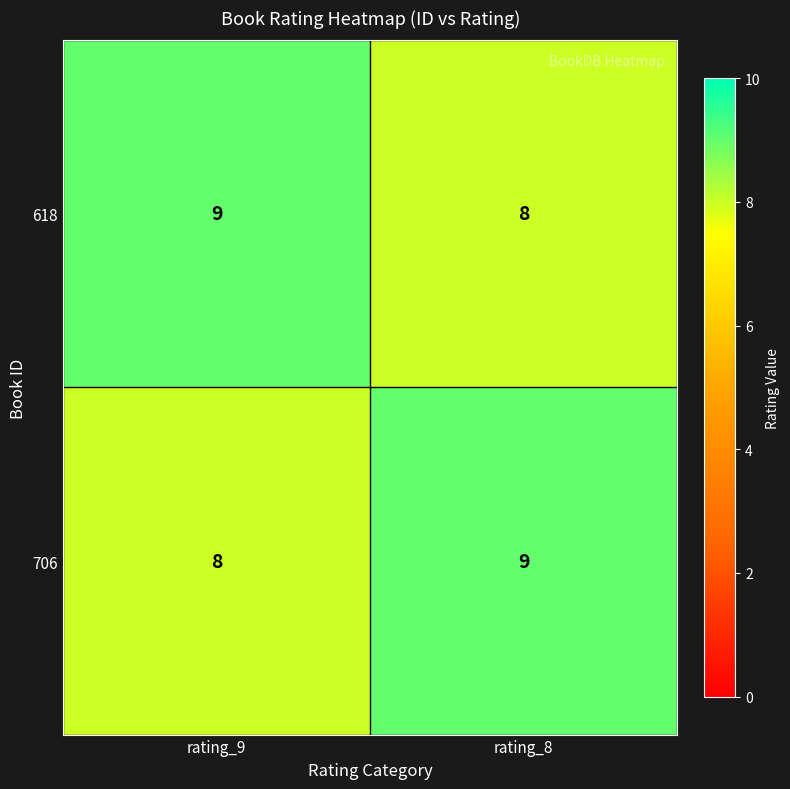

Rank the series at rating_9 from highest to lowest value.

618, 706